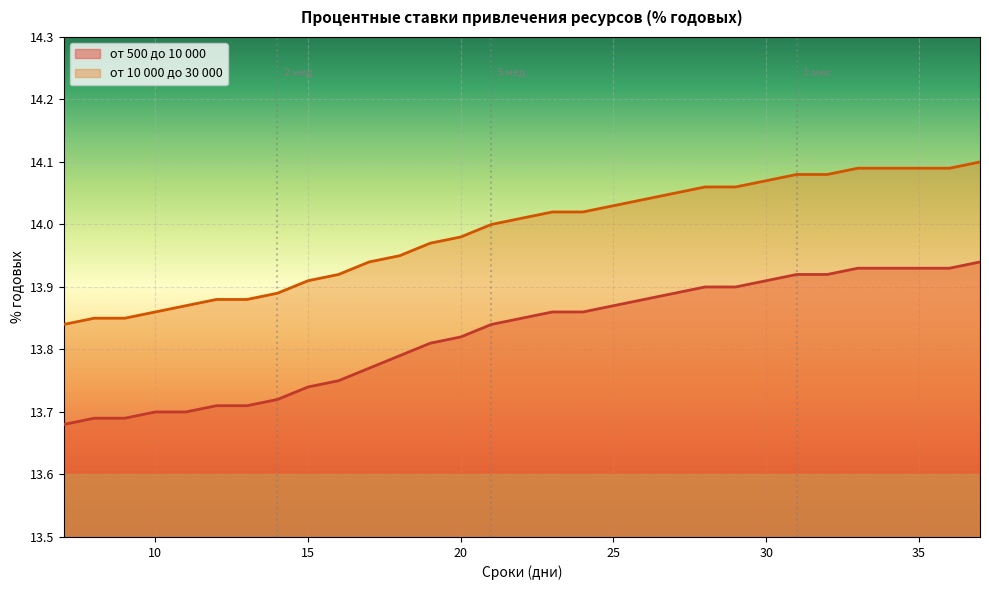

True or false: от 500 до 10 000 has a value of 19.7 at 7.

False